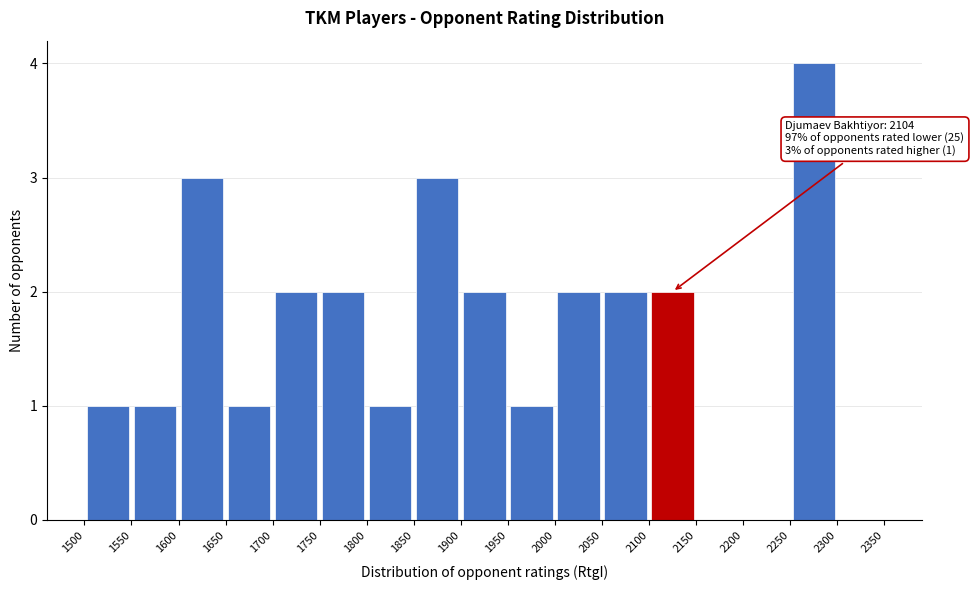

Which range on the x-axis has the tallest bar?

2250 to 2300